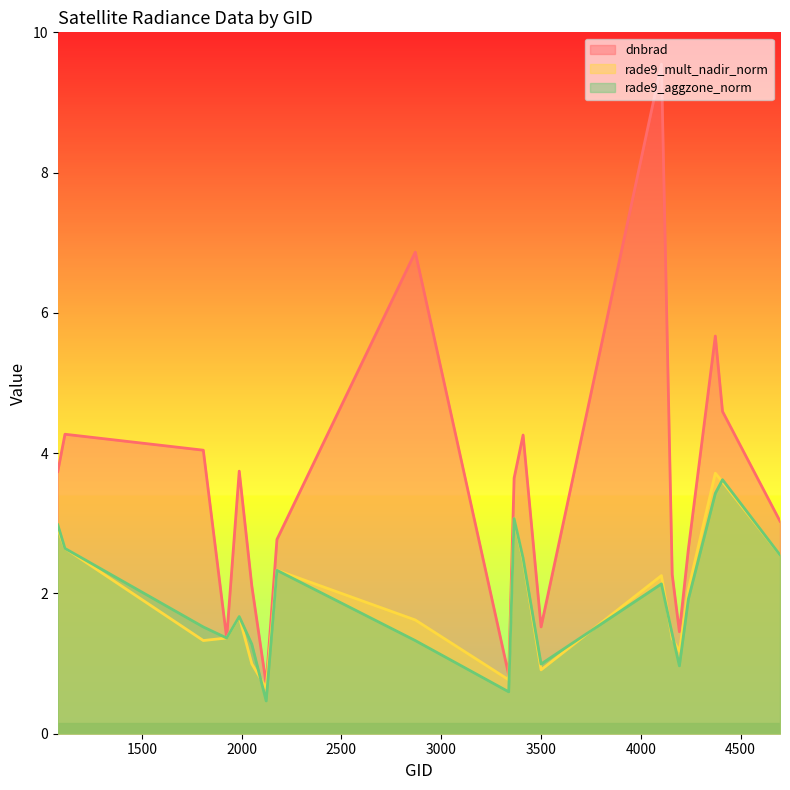

What is the approximate value of rade9_aggzone_norm at 3365?

3.1